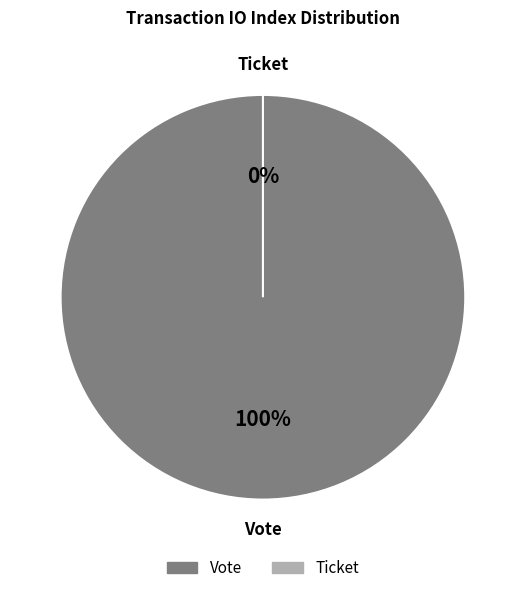

Does Ticket account for over 50% of the chart?

No